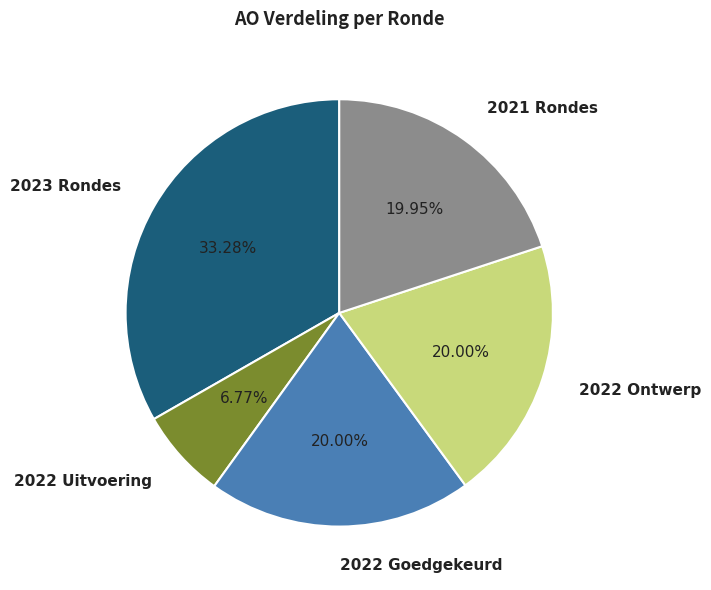

Is there a majority slice in this chart?

No